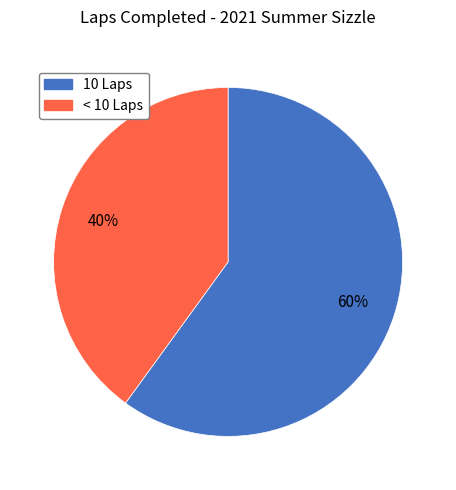

To the nearest percent, what is the average slice percentage?

50%